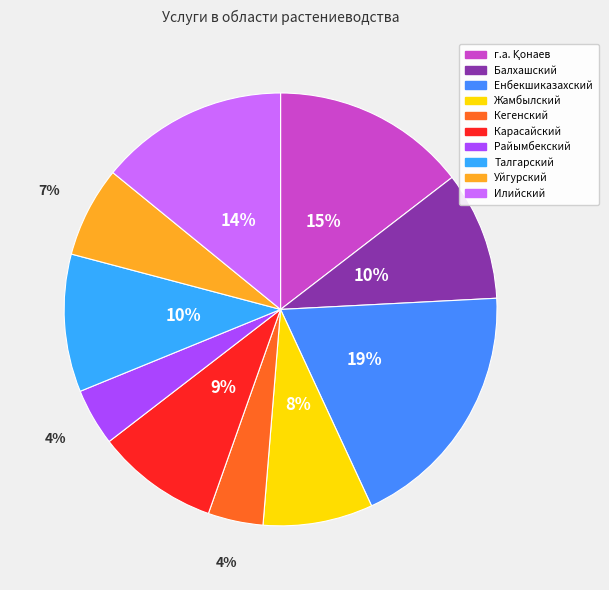

True or false: Енбекшиказахский accounts for 19% of the total.

True